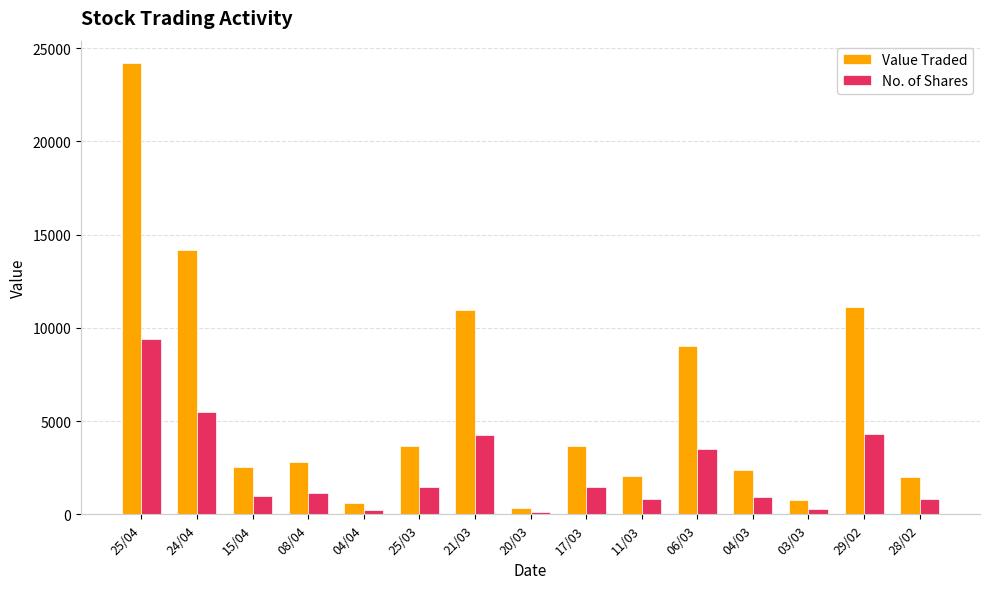

What is the difference between the maximum and minimum values in the No. of Shares series?

9251